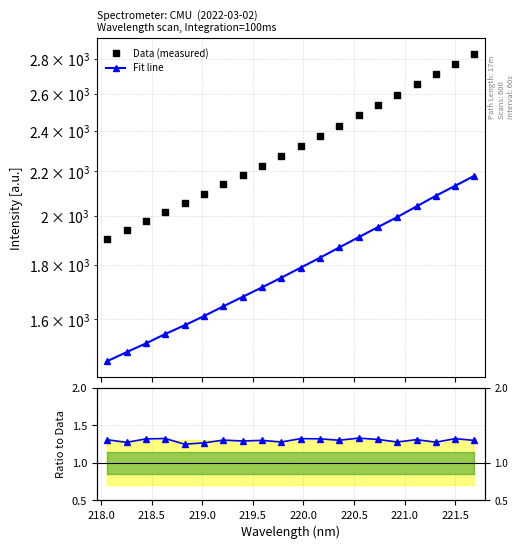

Is the value of Fit line at 18 greater than the value of Ratio to Data at 10?

Yes